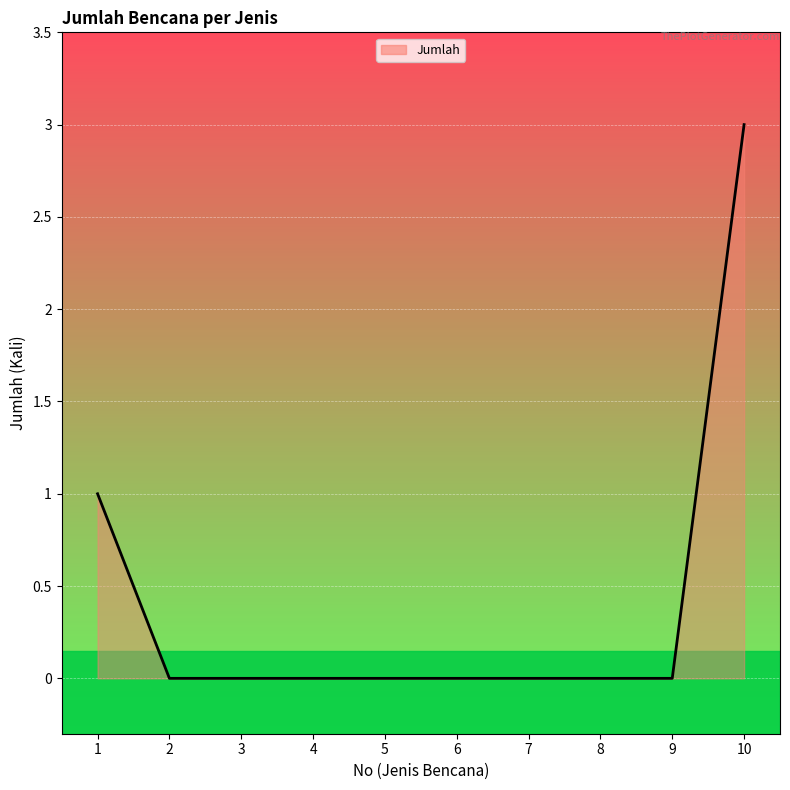

The chart shows a value of 1 at 4. True or false?

False